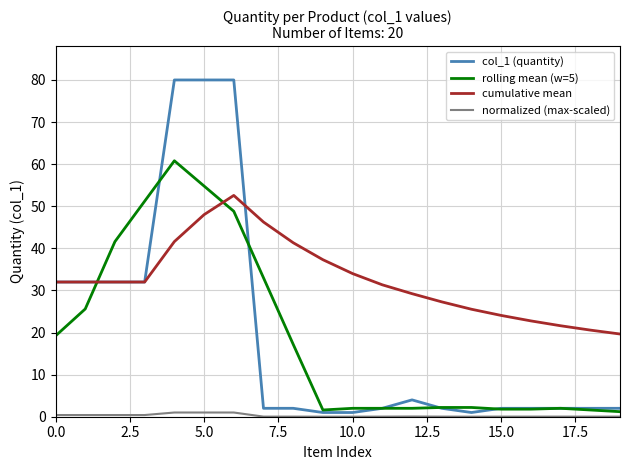

True or false: cumulative mean and normalized (max-scaled) intersect in this chart.

False